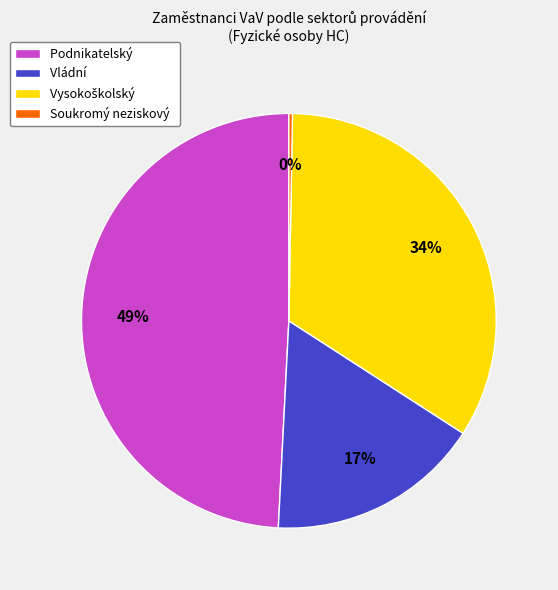

Is it true that Vládní is 25% of the pie?

False